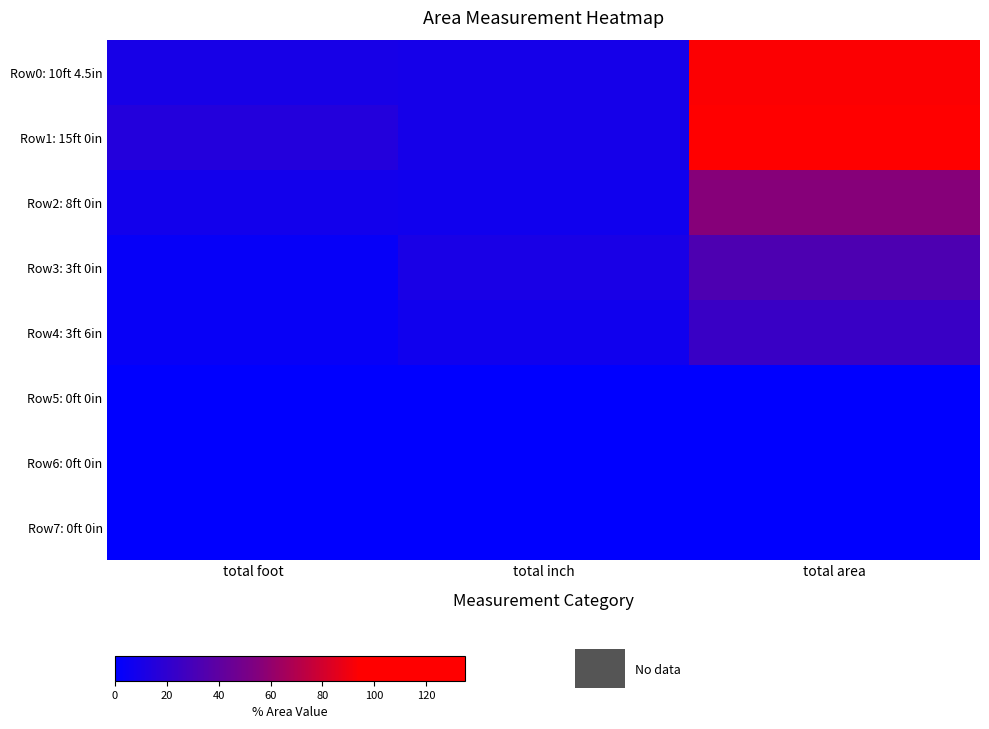

Which category has the highest value across all series?

total area